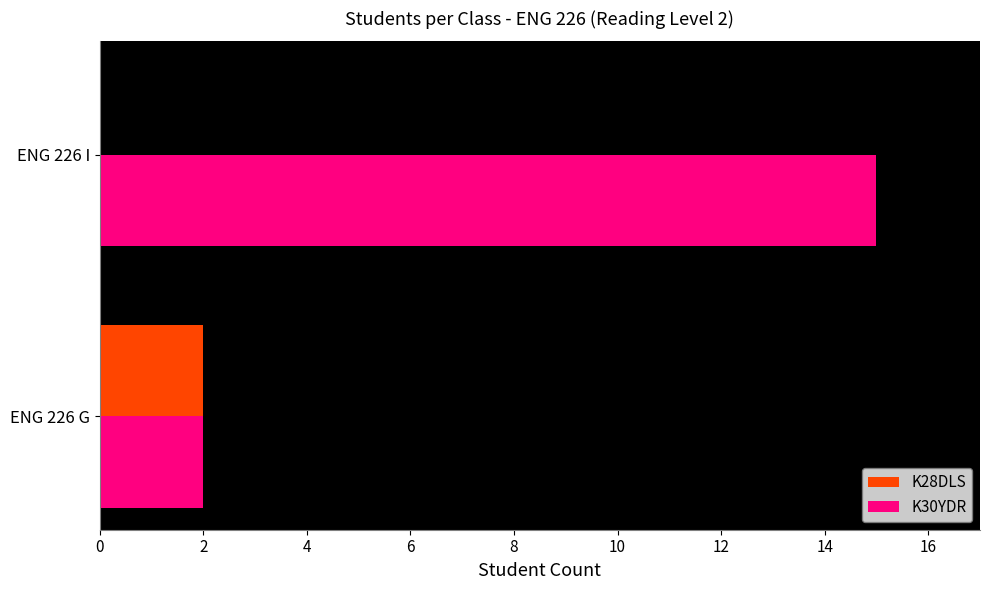

What is the sum of all K30YDR values?

17